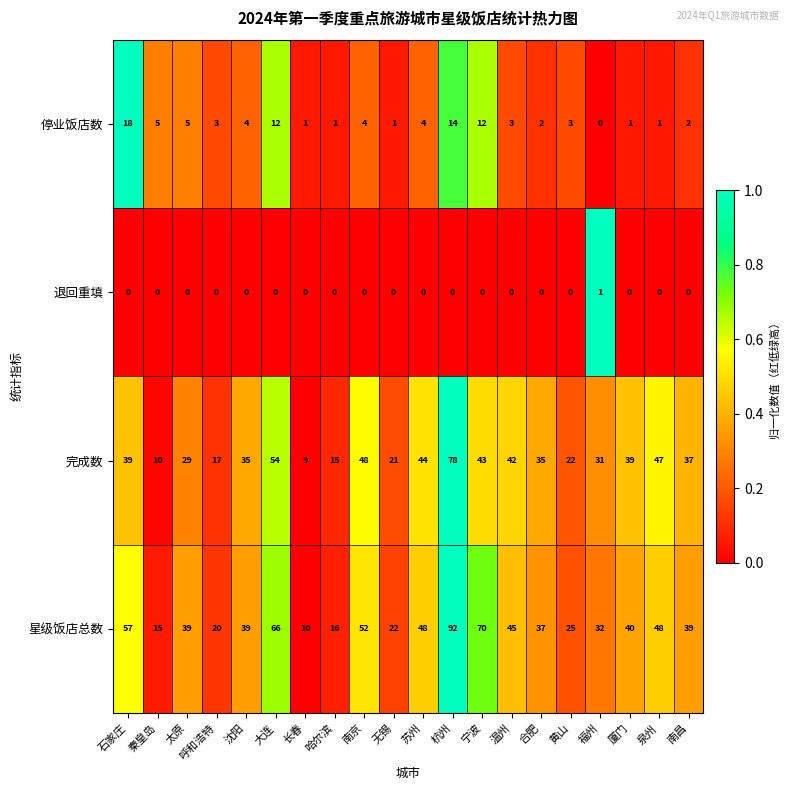

What is the difference between the maximum and minimum values in the 停业饭店数 series?

18